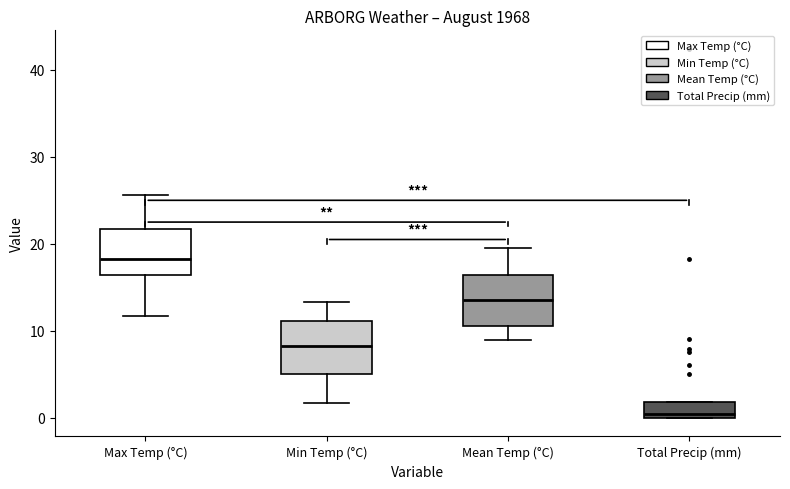

Reading left to right, transcribe this box plot: for each box, give where its median line is, the range the box spans, and where its two whiskers end, as read against the y-axis. The values are not printed on the chart, so give them approximately, as read against the axis.

Max Temp (°C): median 18, box 16 to 22, whiskers 12 to 26
Min Temp (°C): median 8, box 5 to 11, whiskers 2 to 13
Mean Temp (°C): median 14, box 11 to 16, whiskers 9 to 20
Total Precip (mm): median 1, box 0 to 2, whiskers 0 to 2